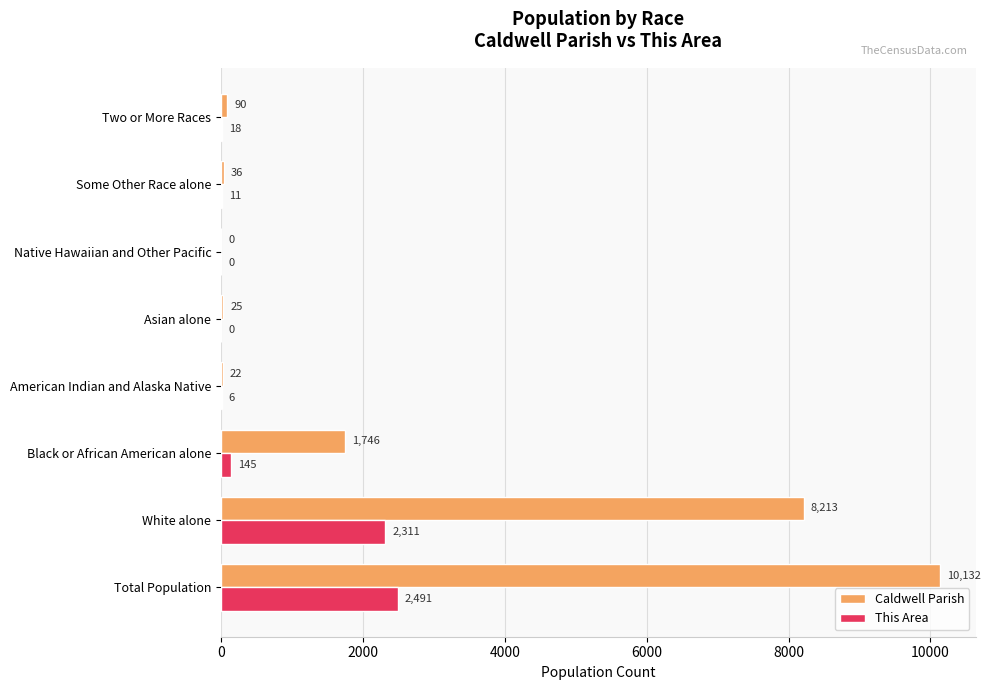

Is it true that Caldwell Parish equals 36 at Some Other Race alone?

True